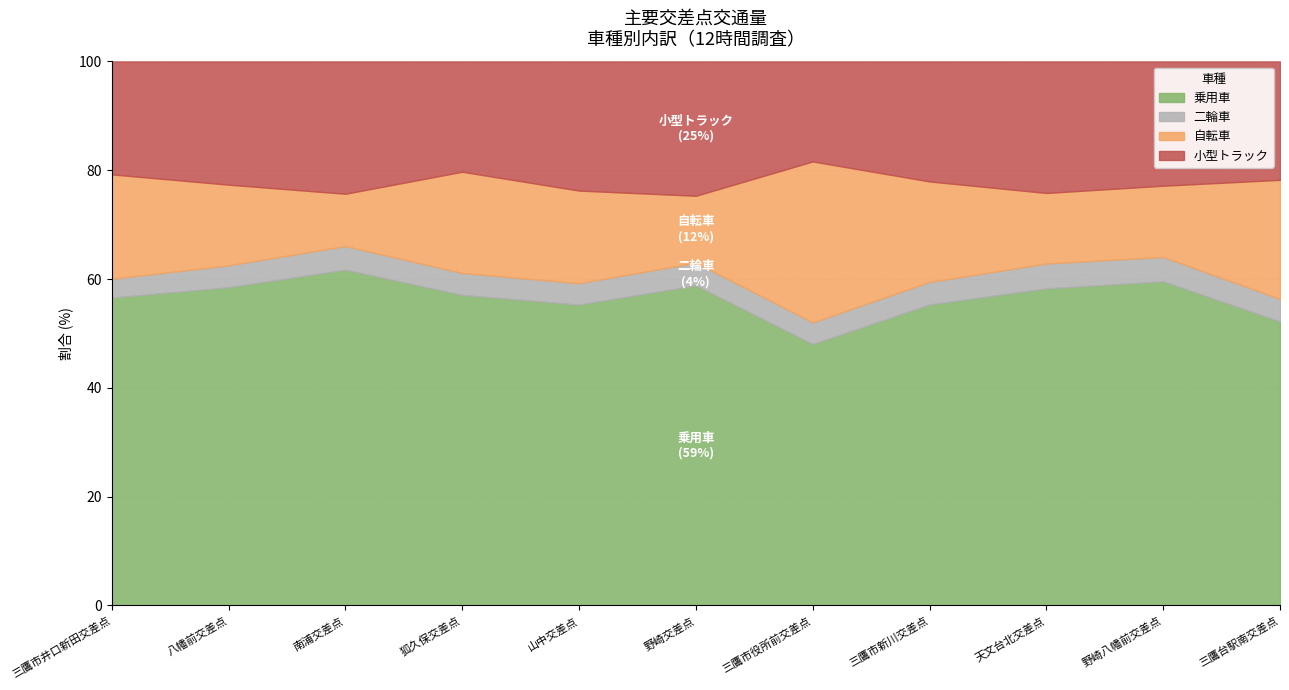

The value of 小型トラック at 三鷹市役所前交差点 is 4010. True or false?

True